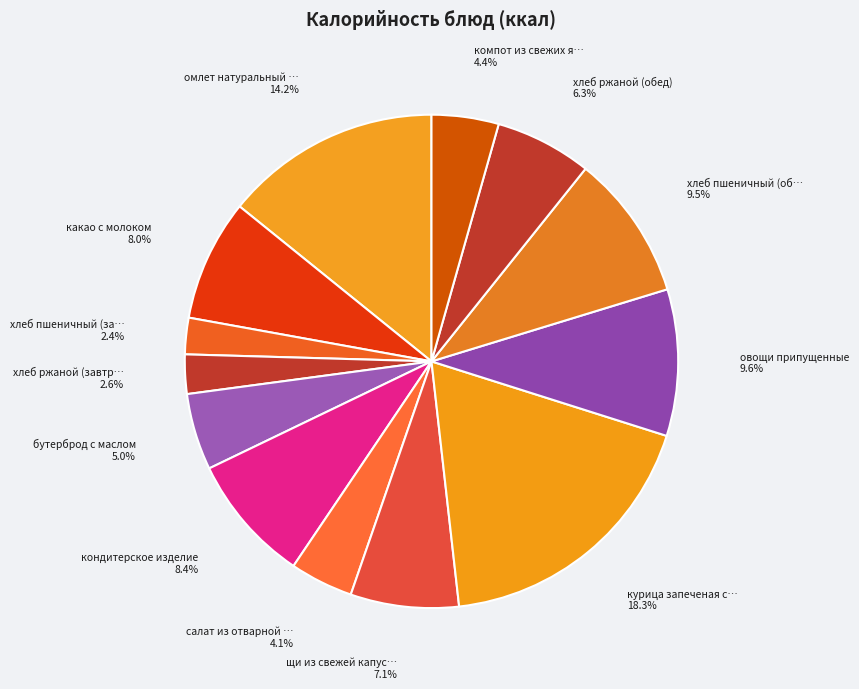

Rank the categories by value from lowest to highest.

хлеб пшеничный (завтрак), хлеб ржаной (завтрак), салат из отварной моркови с огурцом, компот из свежих ягод+вит с, бутерброд с маслом, хлеб ржаной (обед), щи из свежей капусты с мясом и сметаной, какао с молоком, кондитерское изделие, хлеб пшеничный (обед), овощи припущенные, омлет натуральный с маслом, курица запеченая с маслом